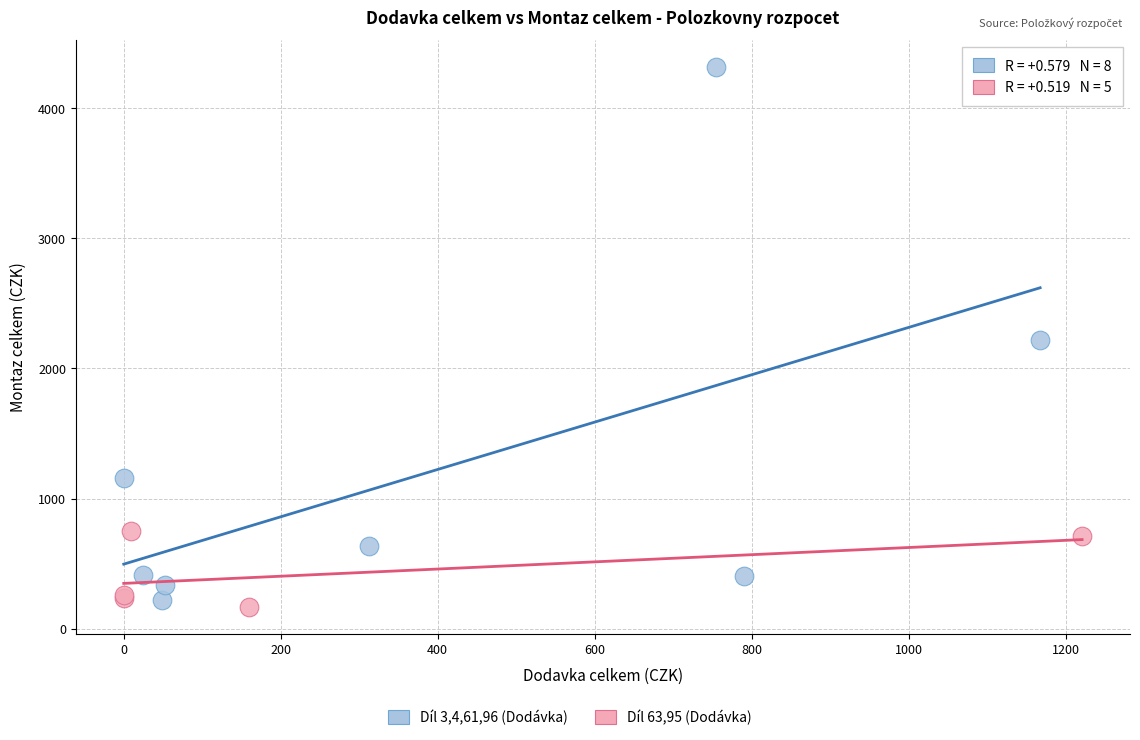

Which series has the widest spread of Y values?

Díl 3,4,61,96 (Dodávka)